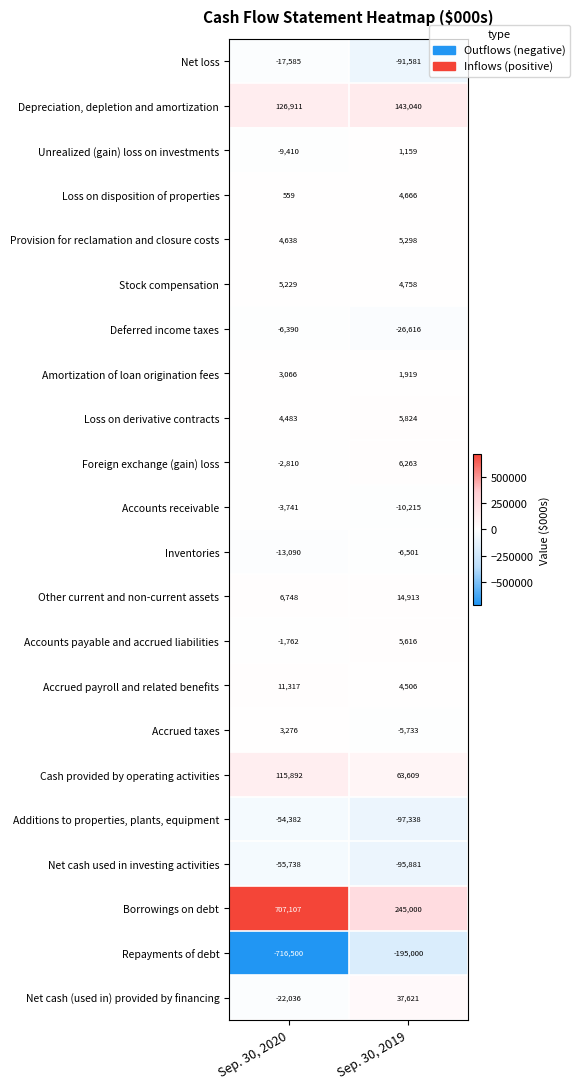

Is it true that Accrued payroll and related benefits equals 4506 at Sep. 30, 2019?

True